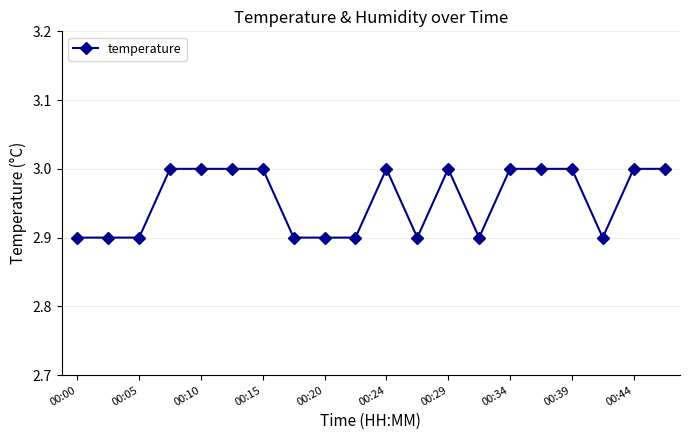

What is the smallest value displayed?

2.9